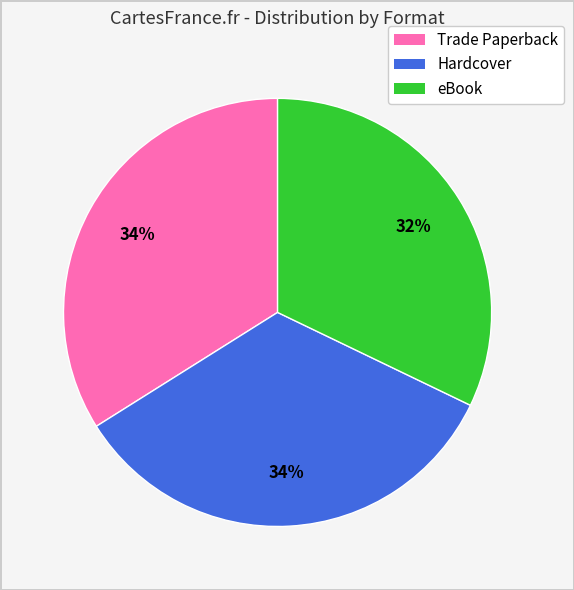

What is the smallest slice in the pie chart?

eBook